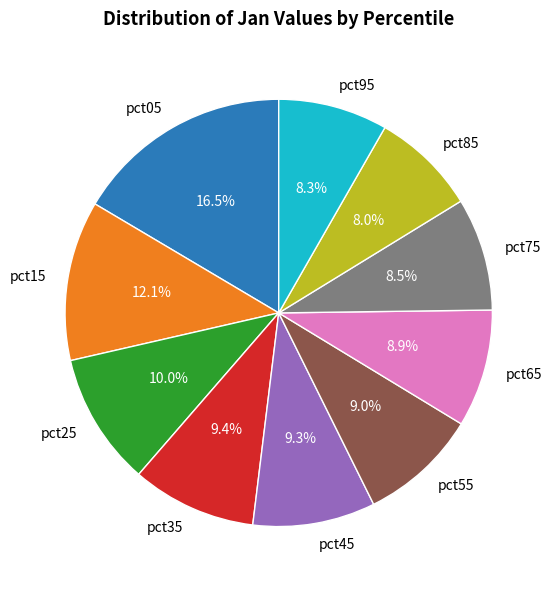

To the nearest percent, what percentage of the pie is pct65?

9%